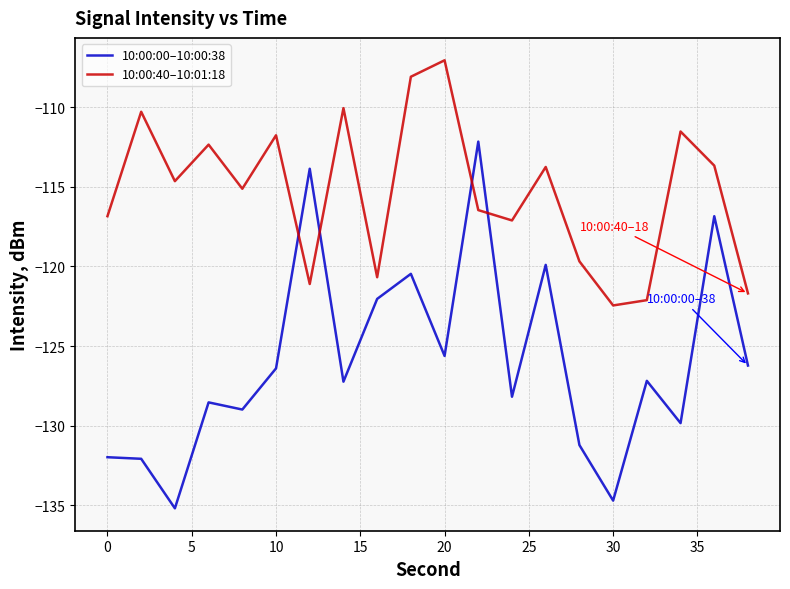

What is the difference between the second highest and minimum values in the 10:00:40–10:01:18 series?

14.4